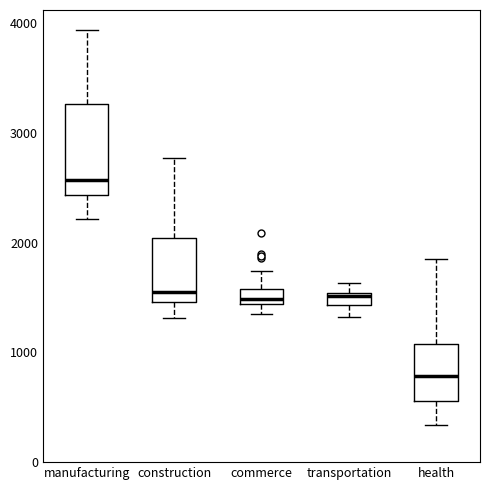

Comparing the boxes themselves (not the whiskers), which one is the tallest?

manufacturing